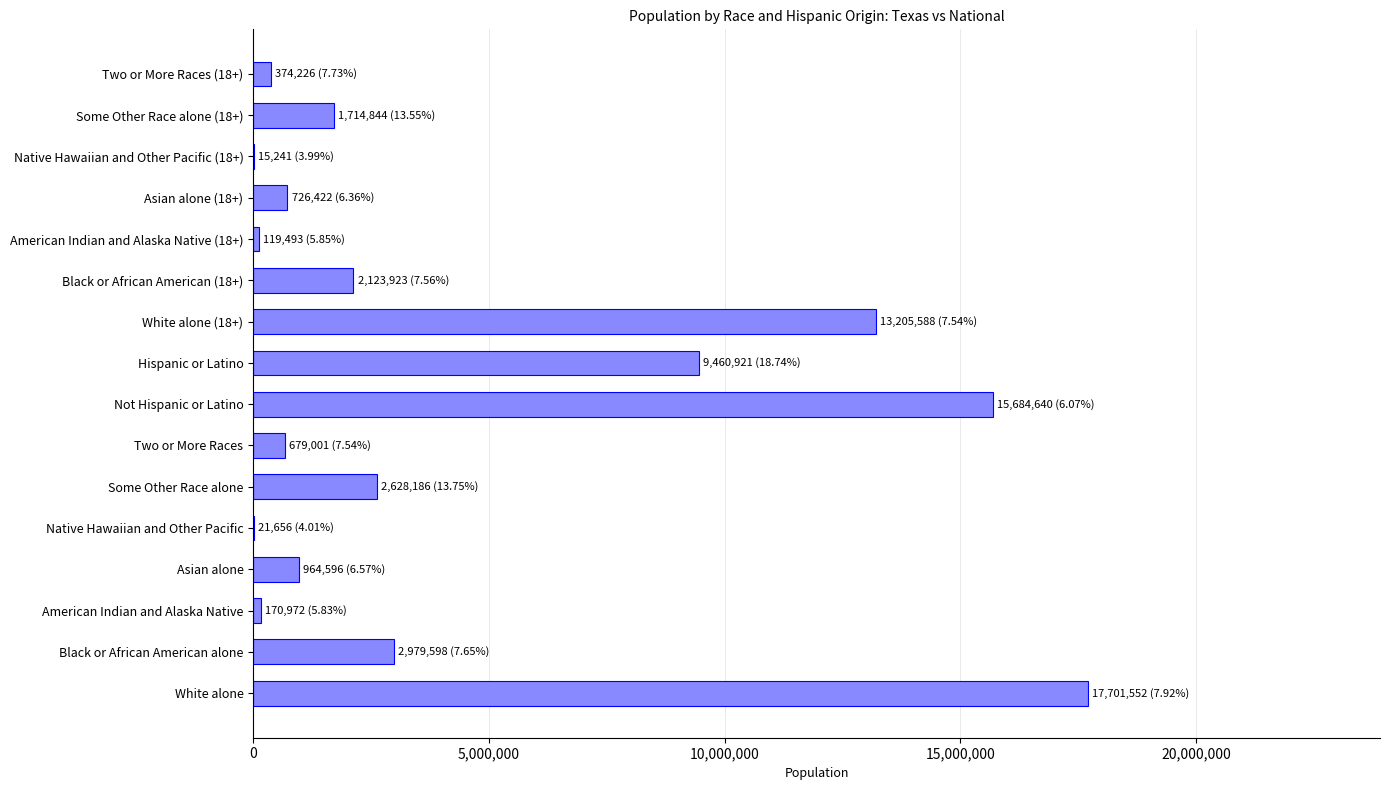

At which label is the value closest to 8858396?

Hispanic or Latino